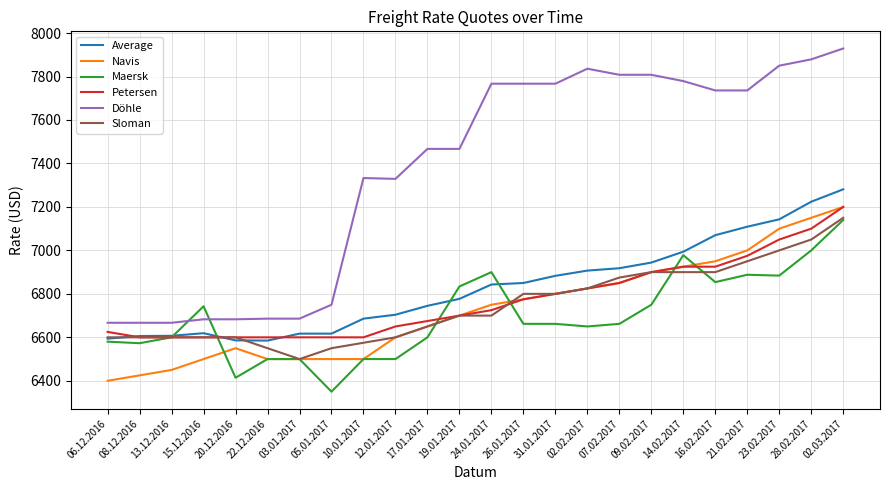

What are all the series names shown in the legend?

Average, Navis, Maersk, Petersen, Döhle, Sloman